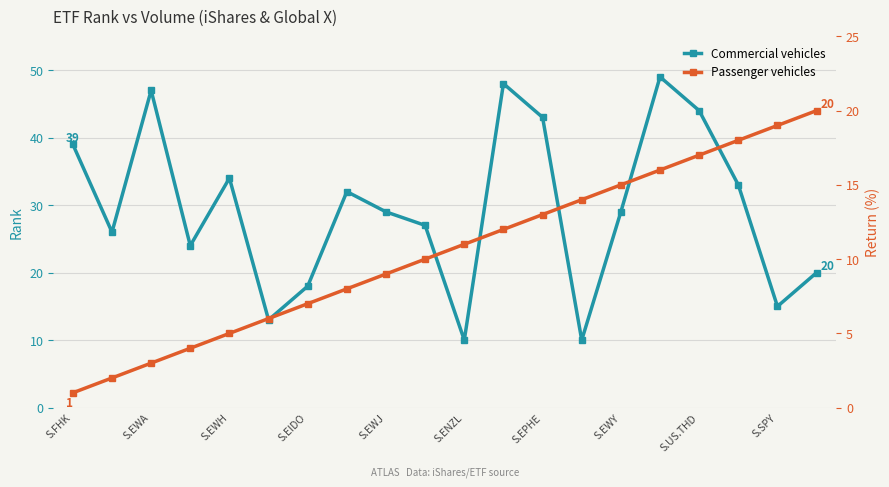

What is the total value across all series at 13?

24